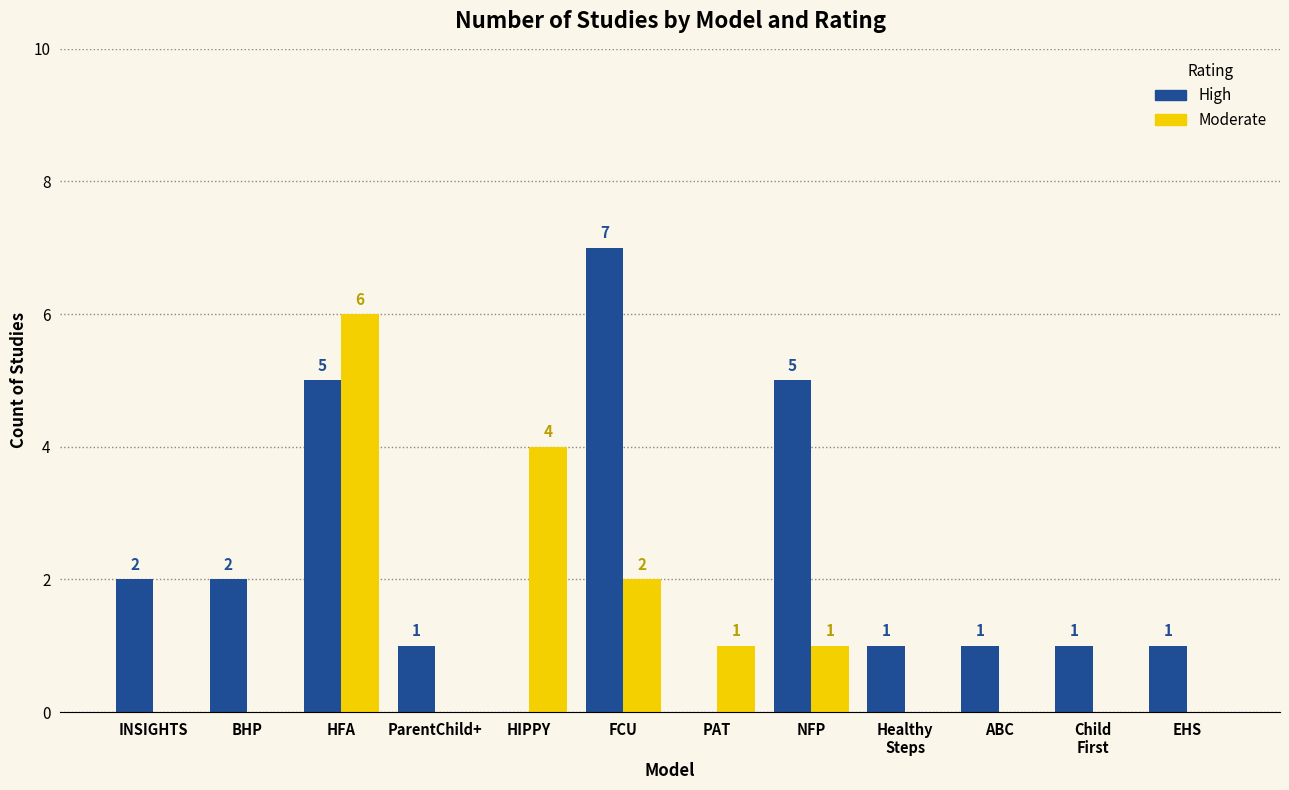

Which series has the largest total across all categories?

High